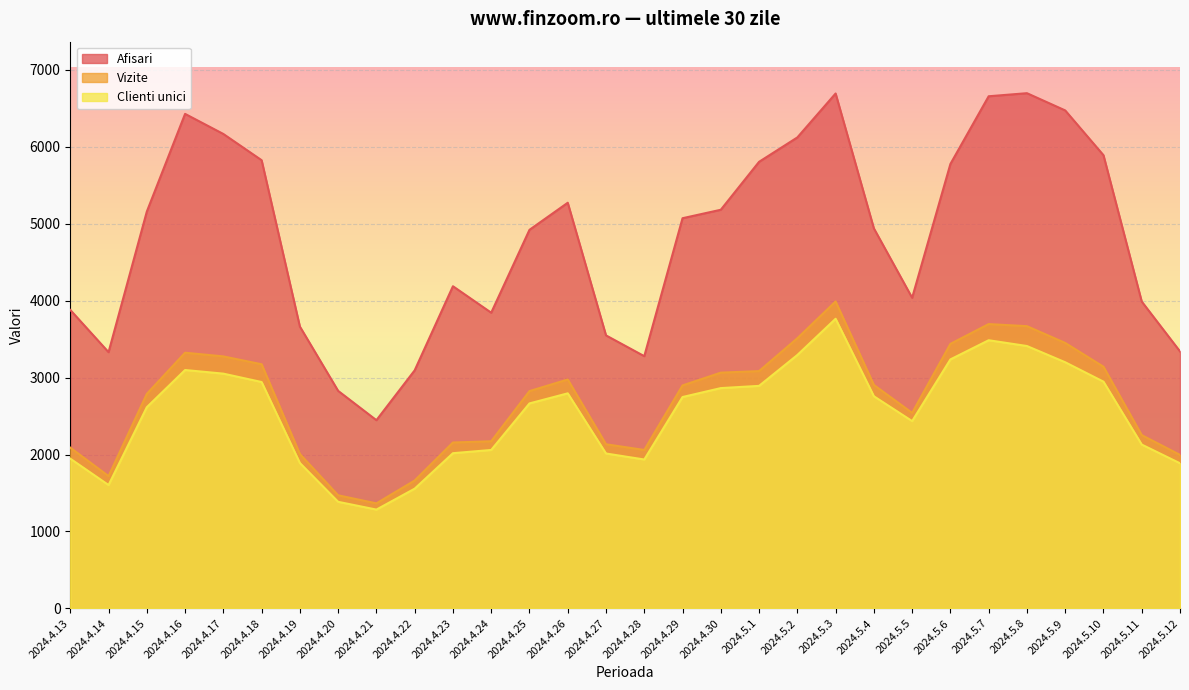

What is the value of the Vizite point at the 14th from the left?

2975